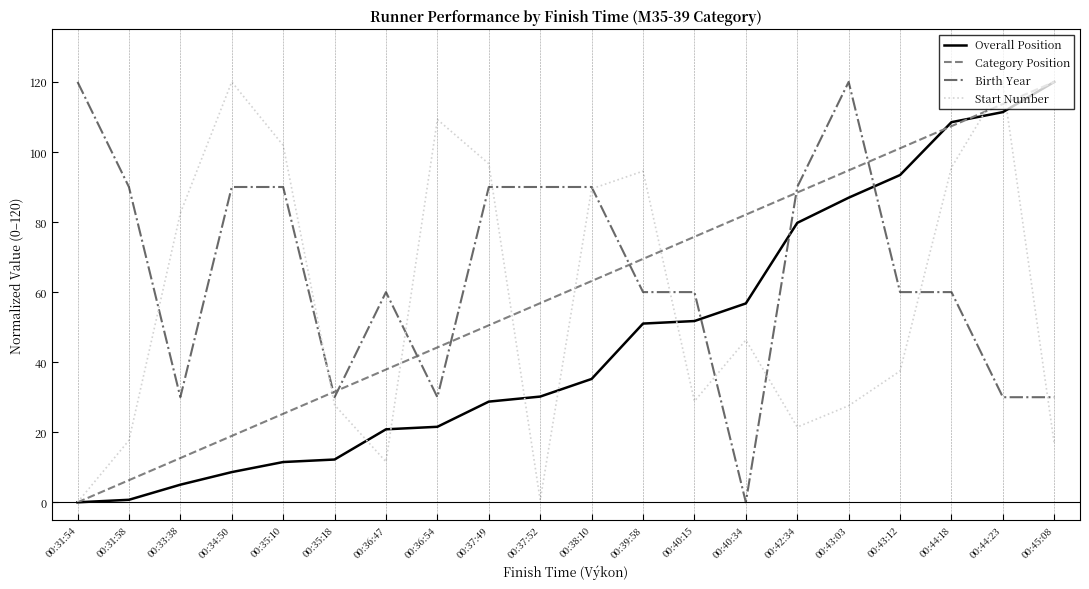

The value of Category Position at 00:37:49 is 50.5. True or false?

True